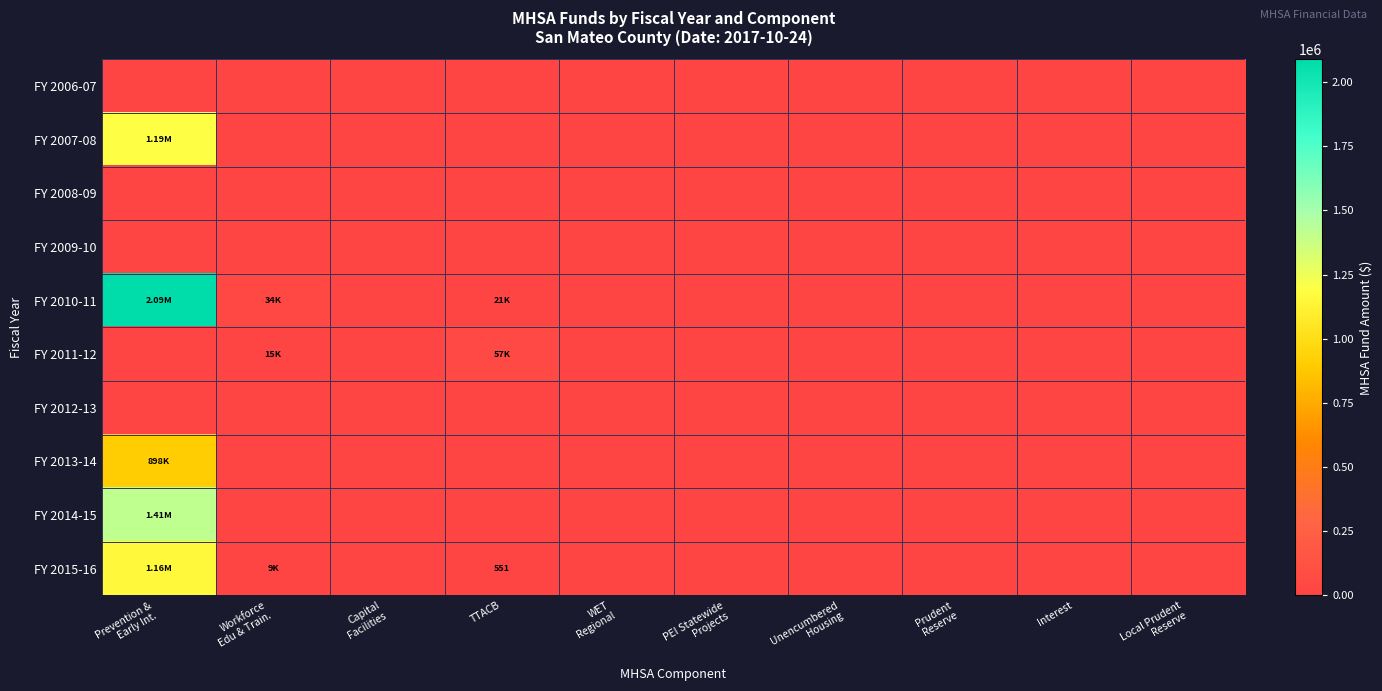

At Capital Facilities, list the series in order from largest to smallest.

FY 2006-07, FY 2007-08, FY 2008-09, FY 2009-10, FY 2010-11, FY 2011-12, FY 2012-13, FY 2013-14, FY 2014-15, FY 2015-16